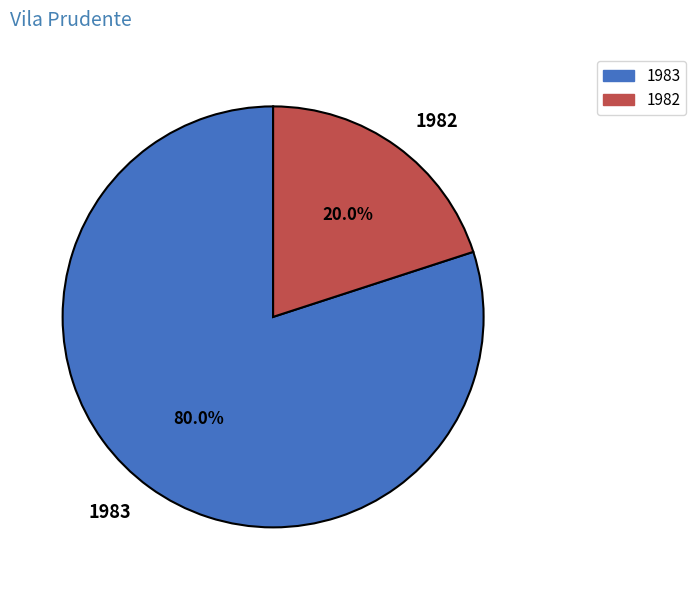

To the nearest percent, what is the difference between the 1982 and 1983 slice percentages?

60%